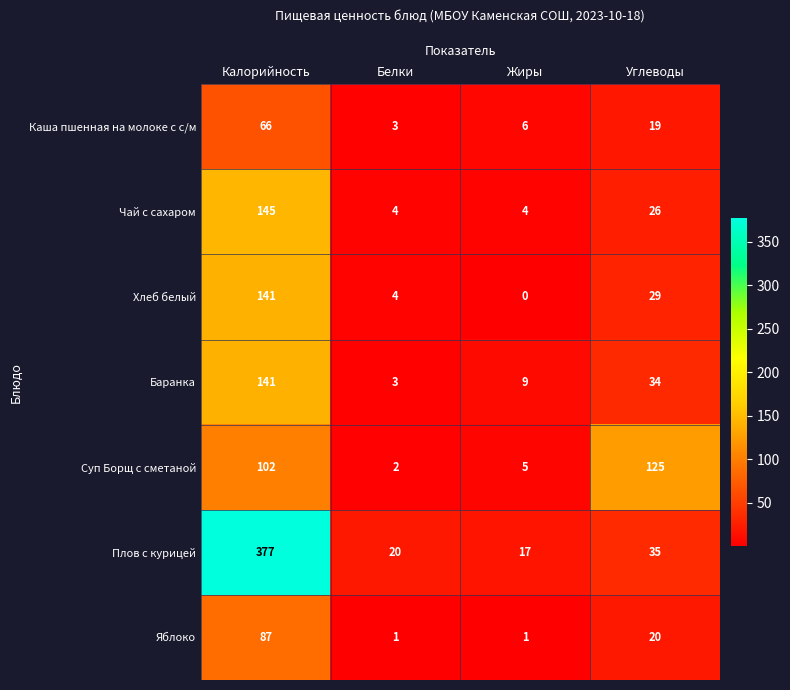

How many categories are shown in the chart?

4